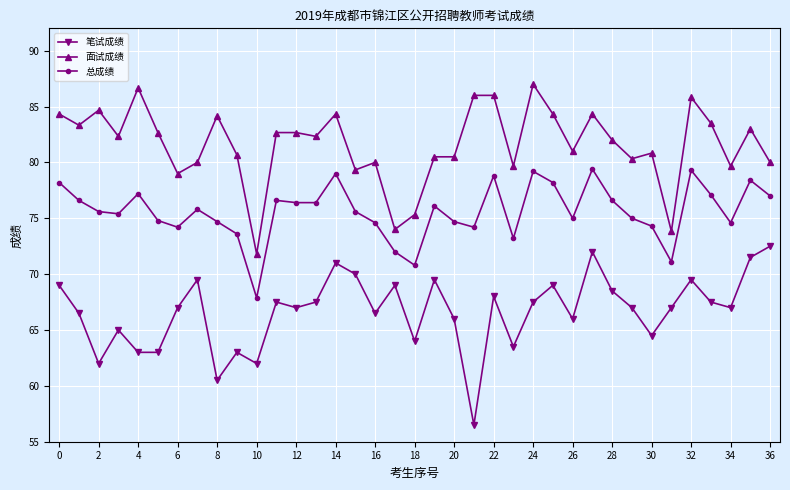

What is the average value of the 面试成绩 series?

81.6